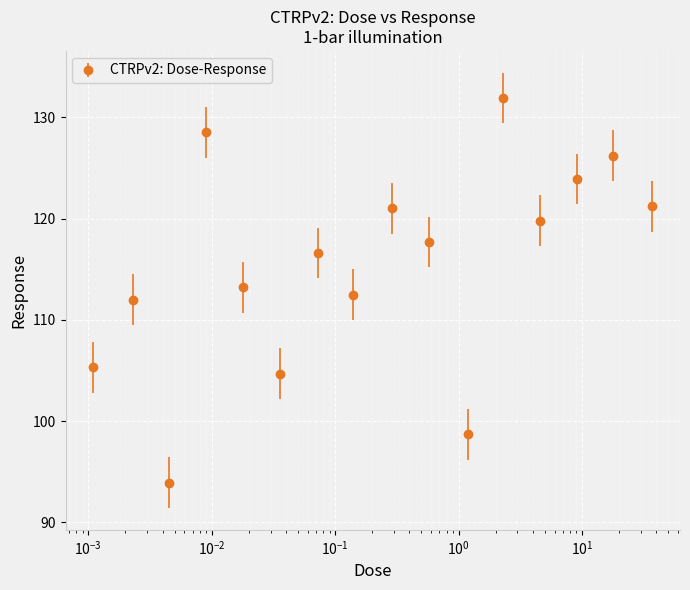

What is the minimum value shown in the chart?

93.9